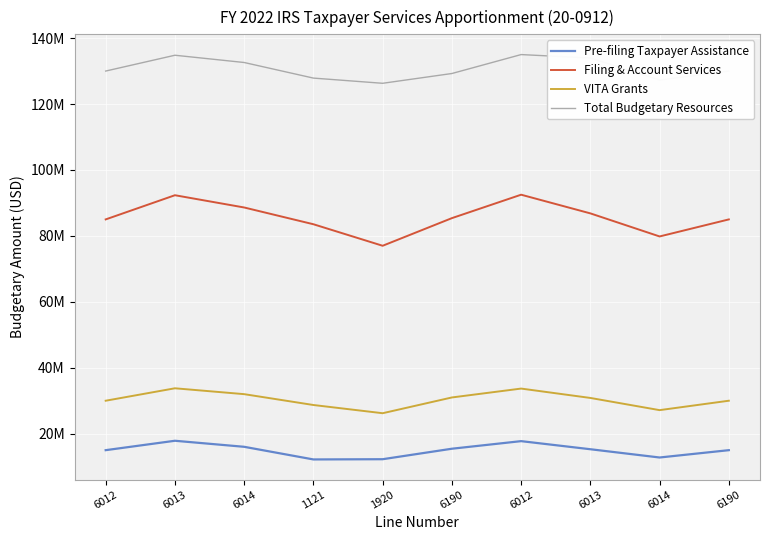

What is the difference between the VITA Grants values at 6012 and 6014?

1693214.9